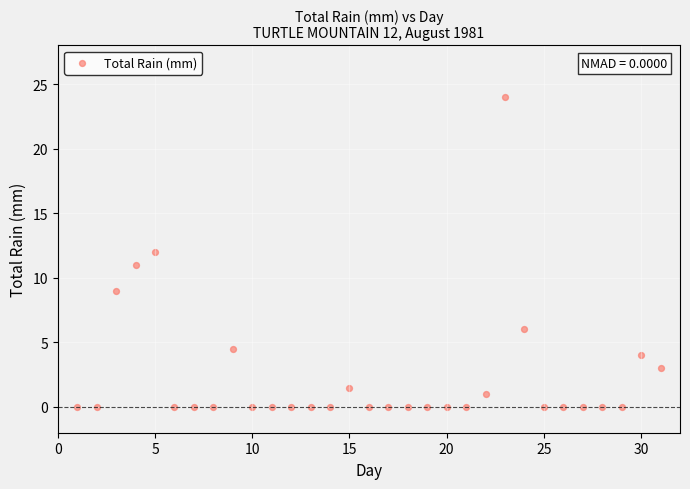

What is the range of X values (max minus min)?

30.0